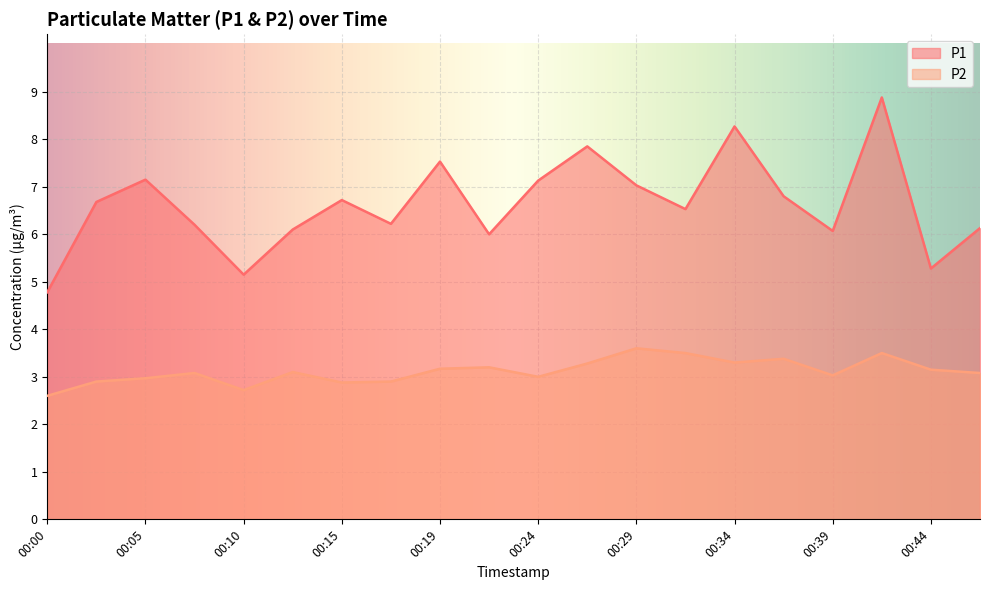

Between 00:00 and 00:12, which series saw the biggest shift?

P1